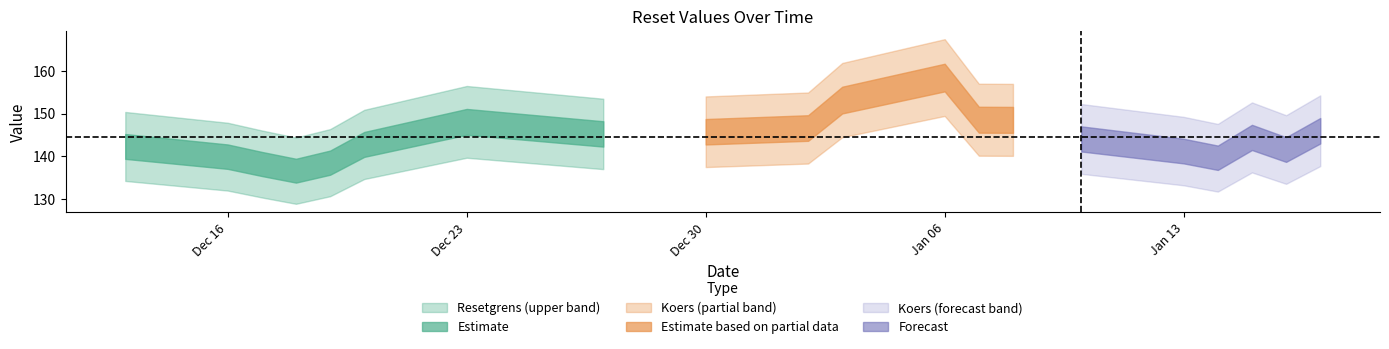

Does the chart have visible grid lines?

No